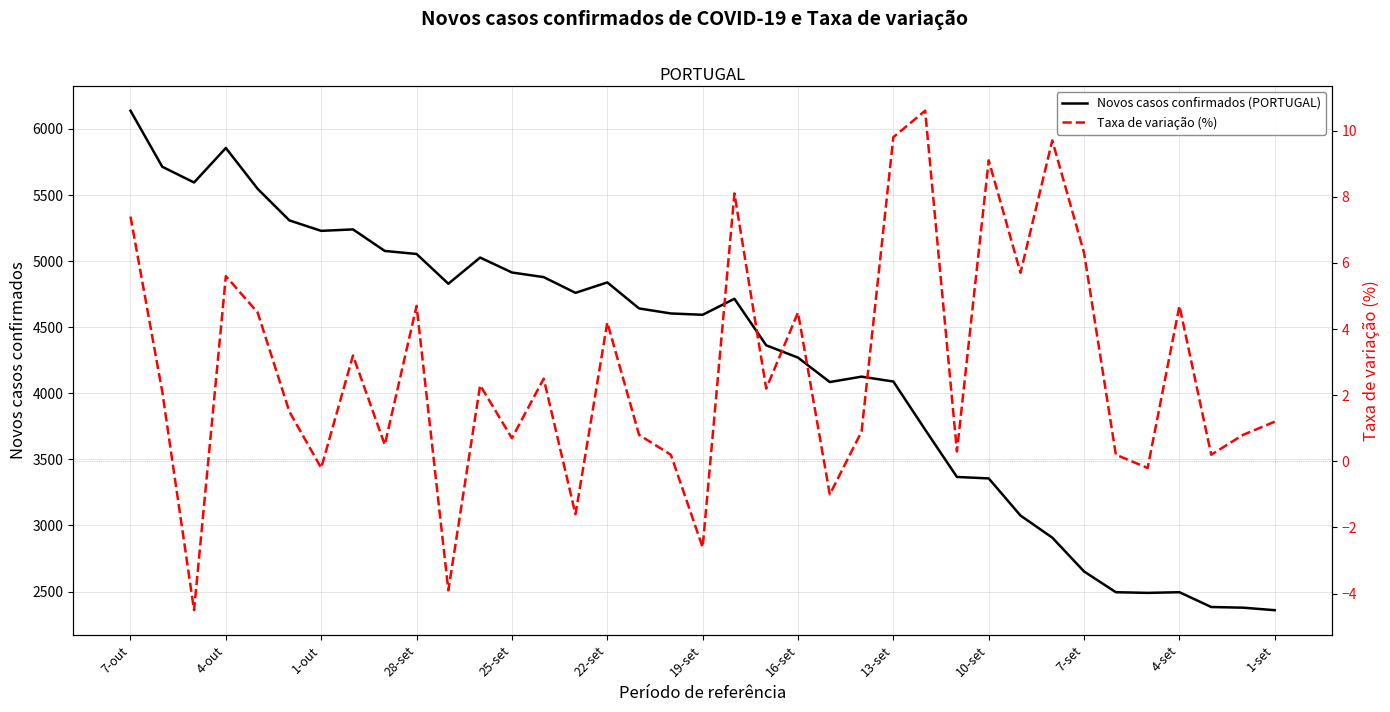

The value of Novos casos confirmados (PORTUGAL) at 19 is 4715.0. True or false?

True